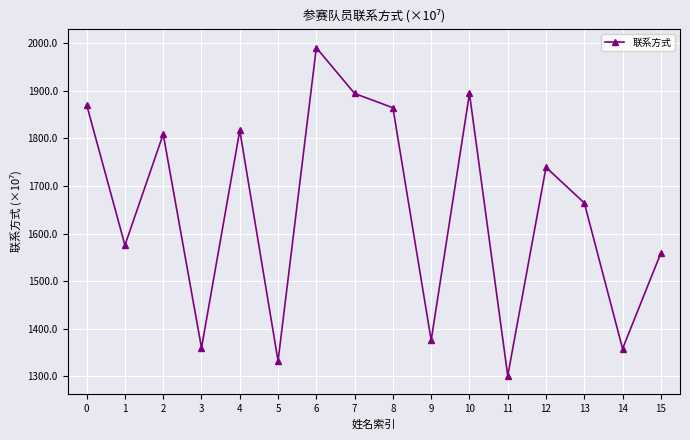

Approximately how many times larger is the value at 15 compared to 13?

0.9